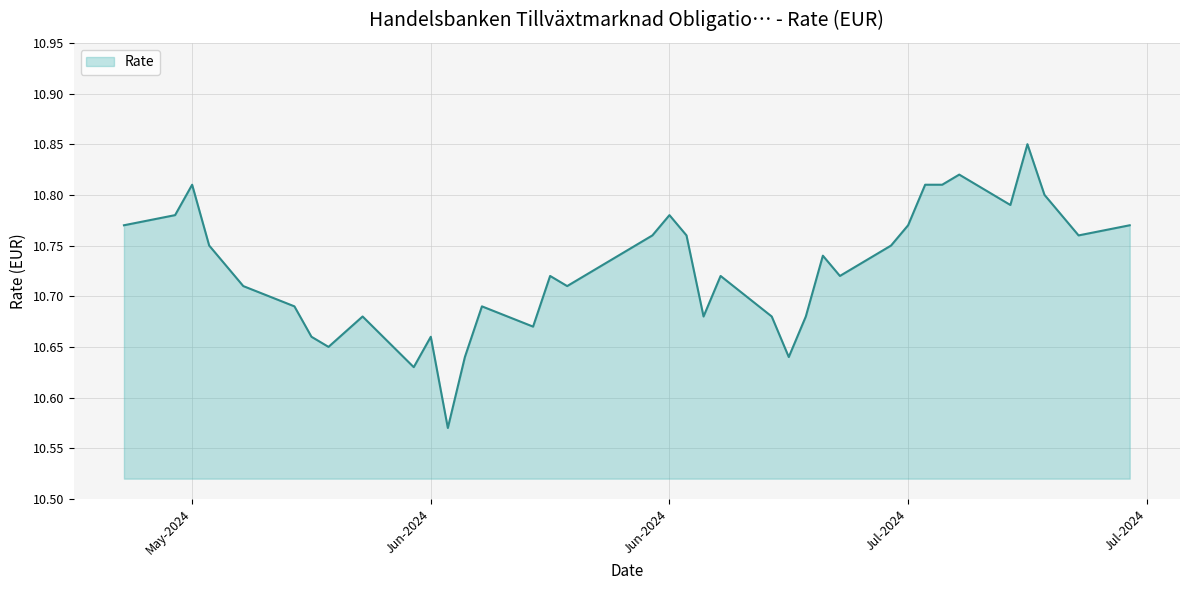

What is the difference between the maximum and minimum values?

0.3